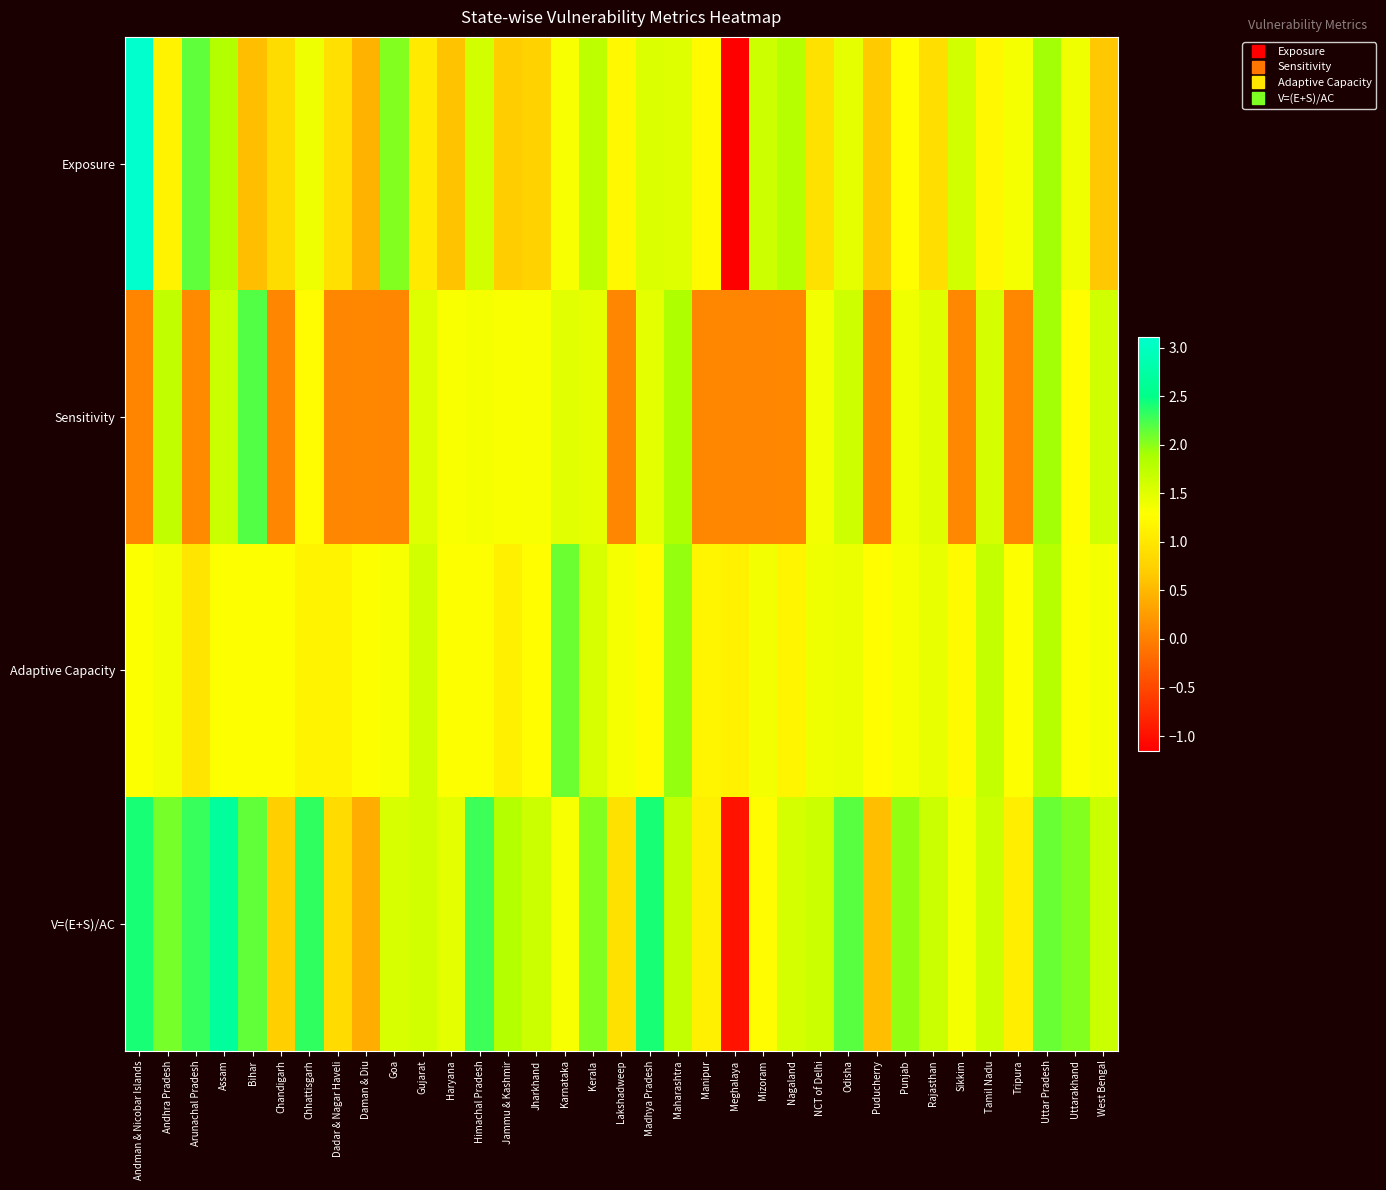

At how many categories does at least one series exceed 1?

35